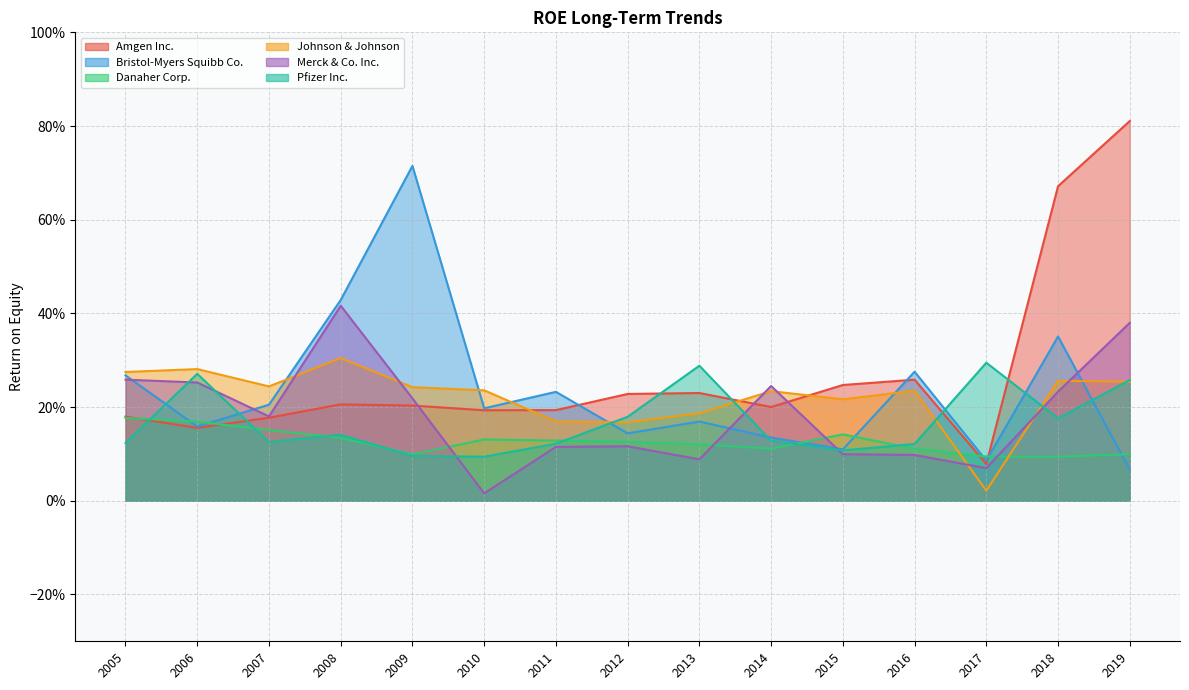

What is the difference between the Pfizer Inc. values at 2017 and 2007?

0.2